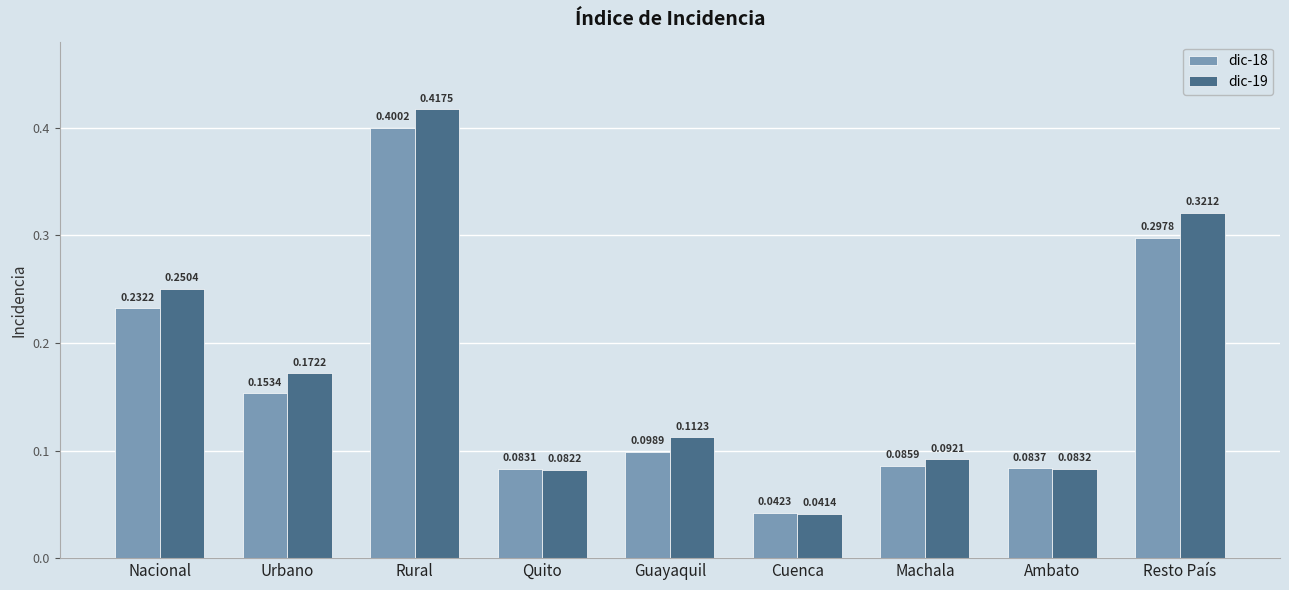

Which category has the lowest value in the dic-19 series?

Cuenca